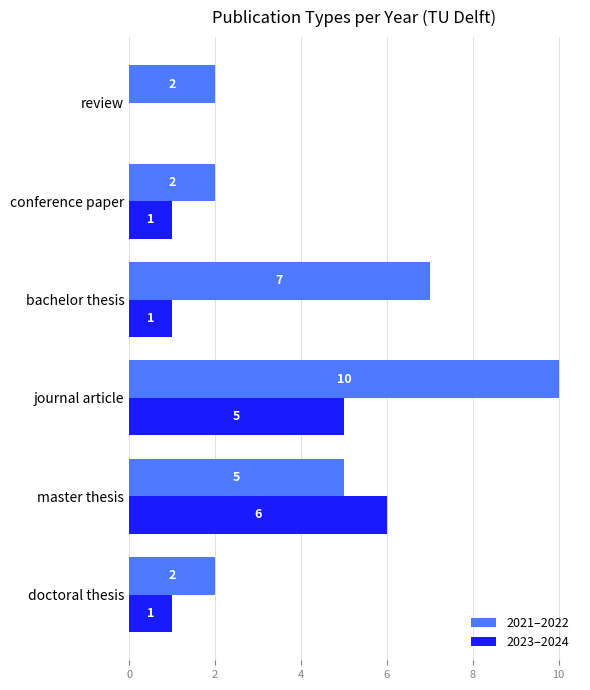

At which label is 2021–2022 closest to 6?

master thesis